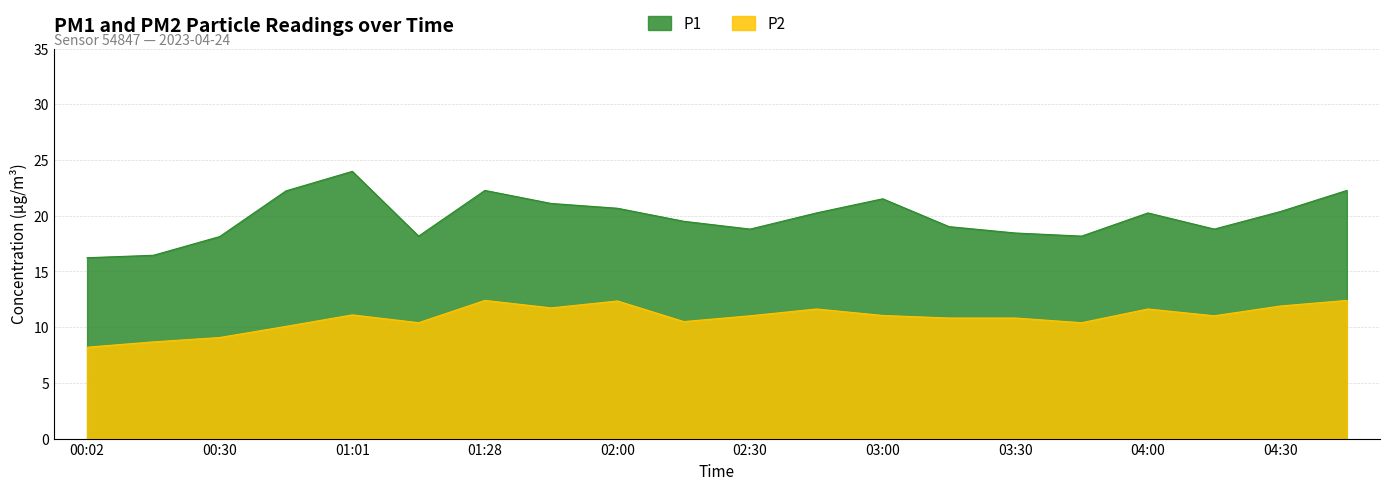

True or false: P1 has more than 0 interior local peaks.

True